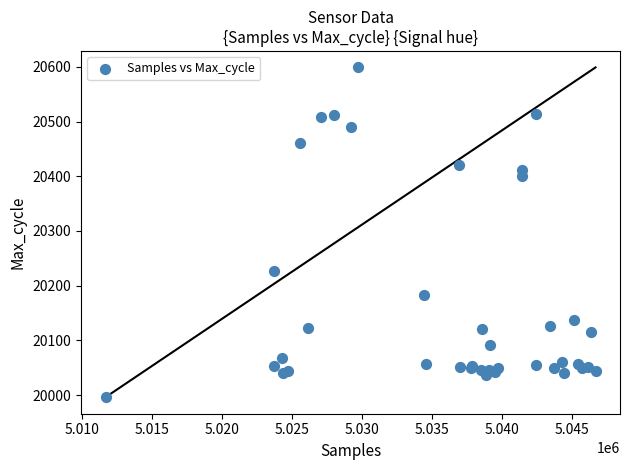

What Y value in the scatter plot is closest to 20297?

20227